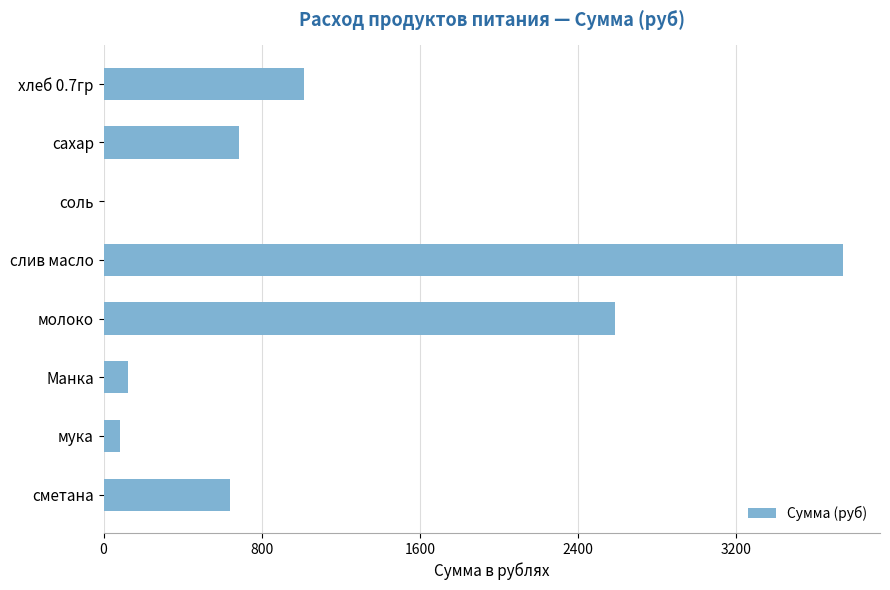

Read the value at сахар.

683.4